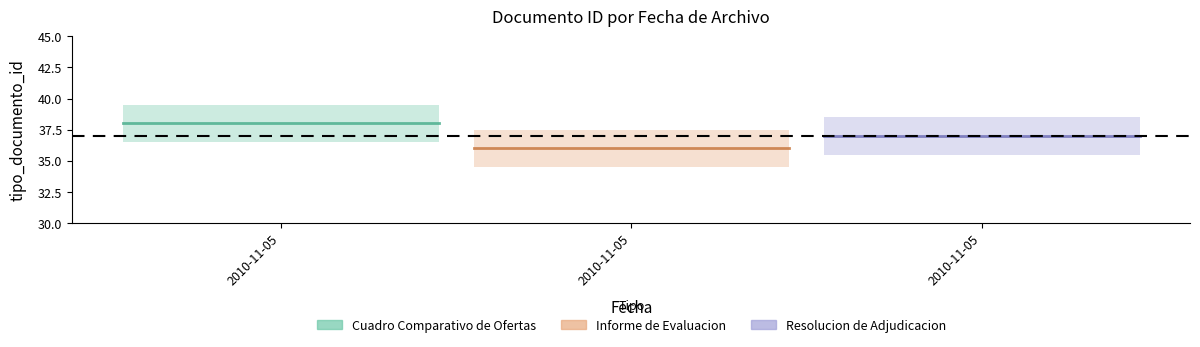

The Informe de Evaluacion series shows 23 at 2010-11-05. True or false?

False